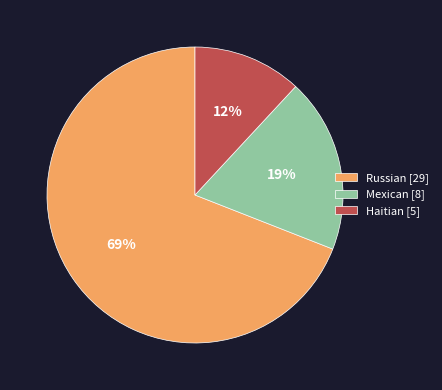

What is the largest slice in the pie chart?

Russian